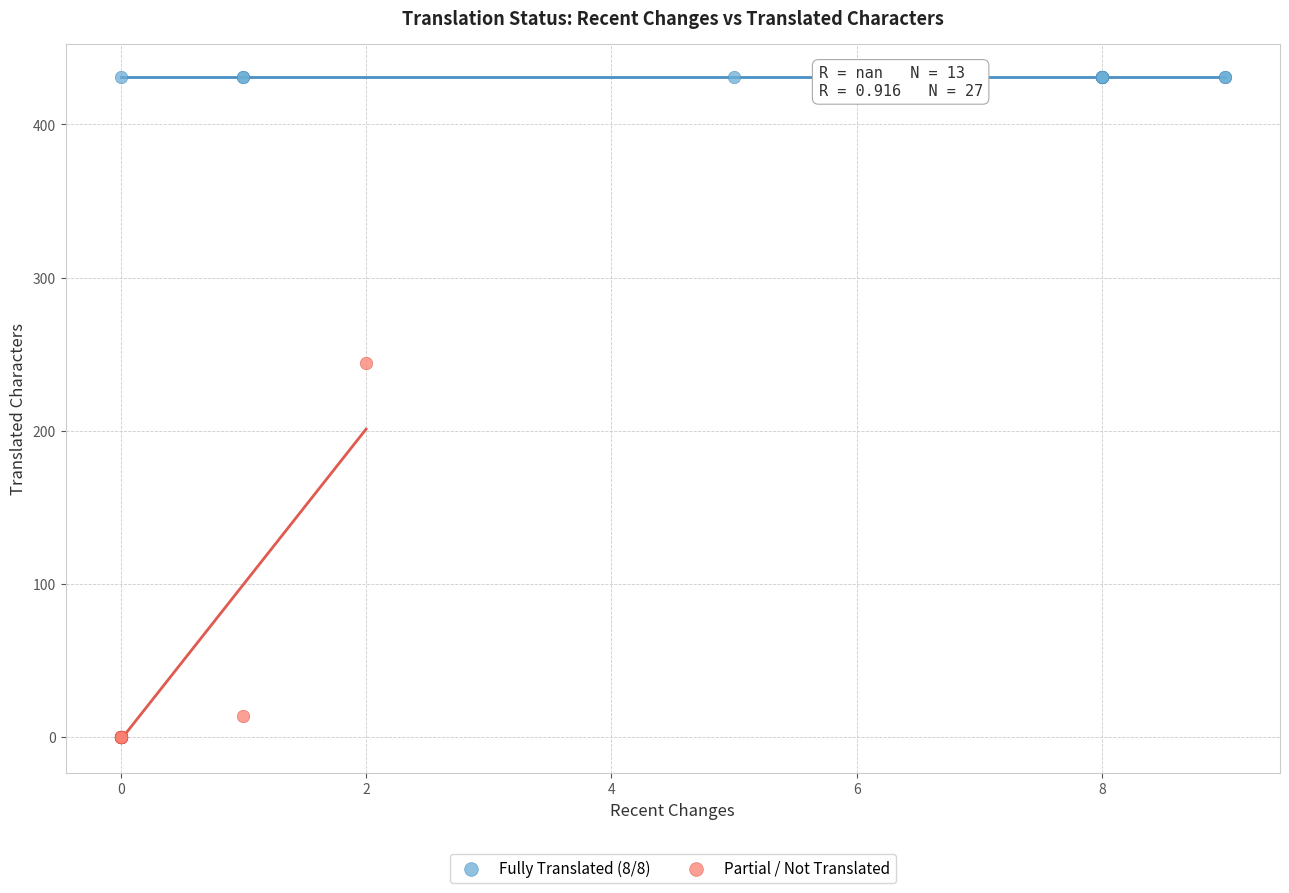

Which series contains the highest Y value?

Fully Translated (8/8)